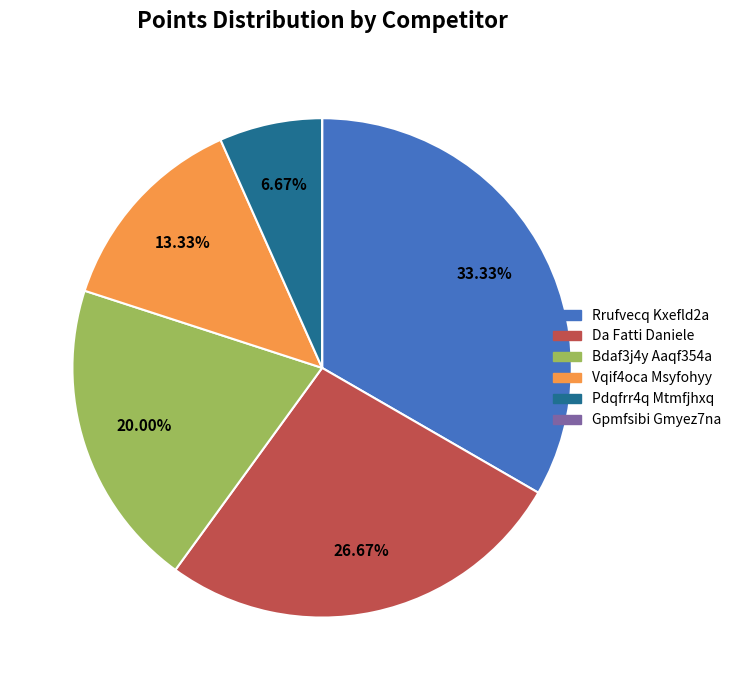

Between Rrufvecq Kxefld2a and Da Fatti Daniele, which is larger?

Rrufvecq Kxefld2a